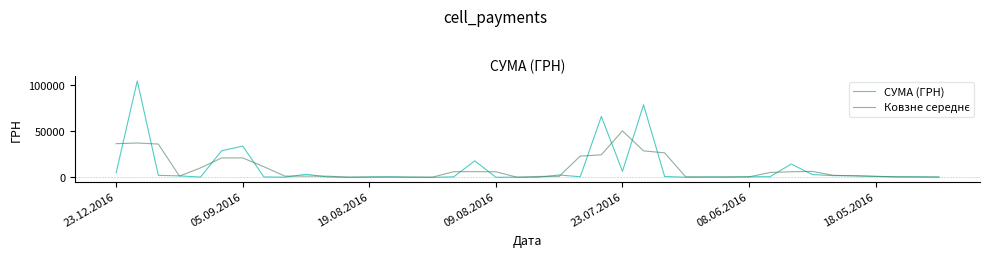

Which series has the largest range (max minus min)?

СУМА (ГРН)